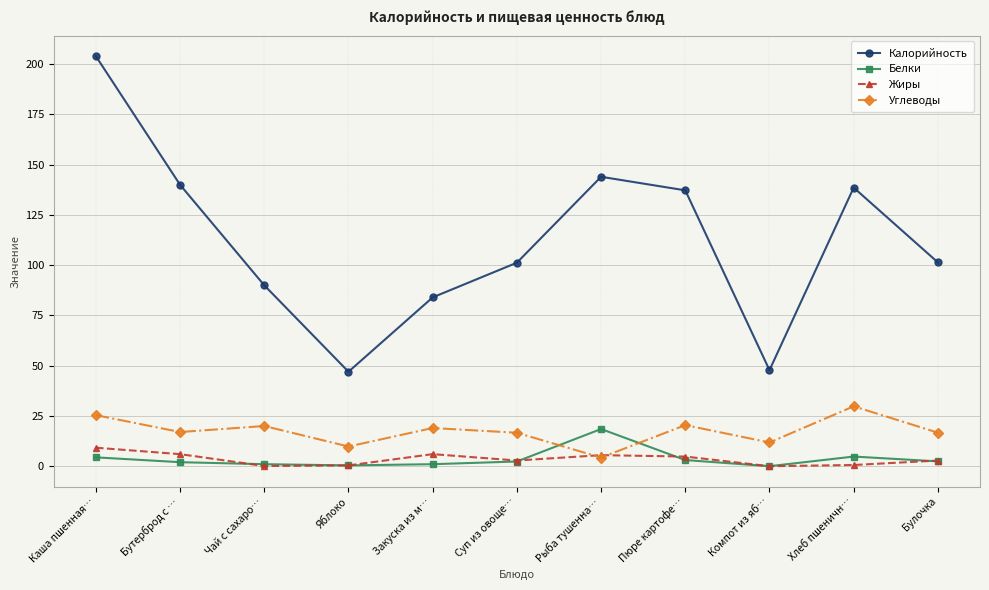

Which series has the widest spread of values?

Калорийность